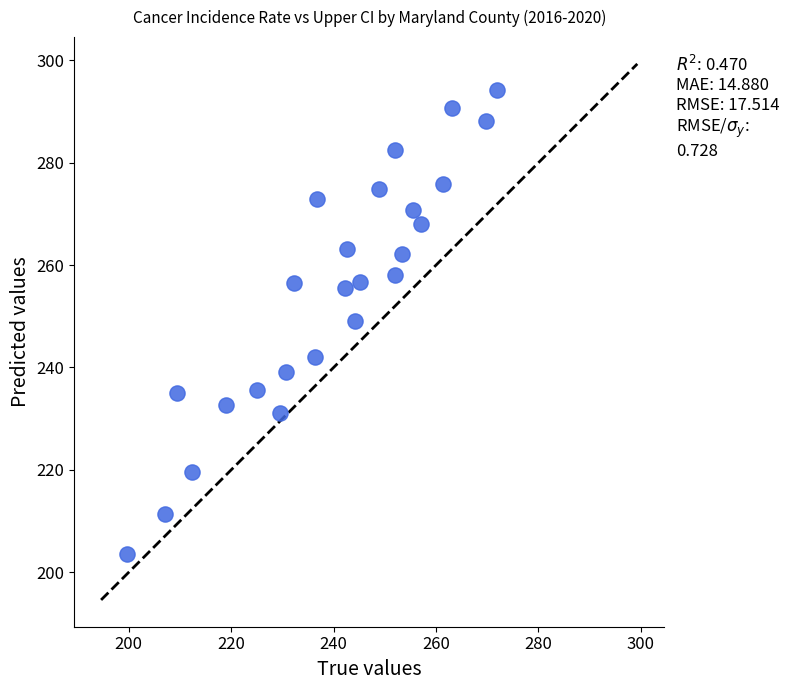

What is the range of Y values (max minus min)?

90.8